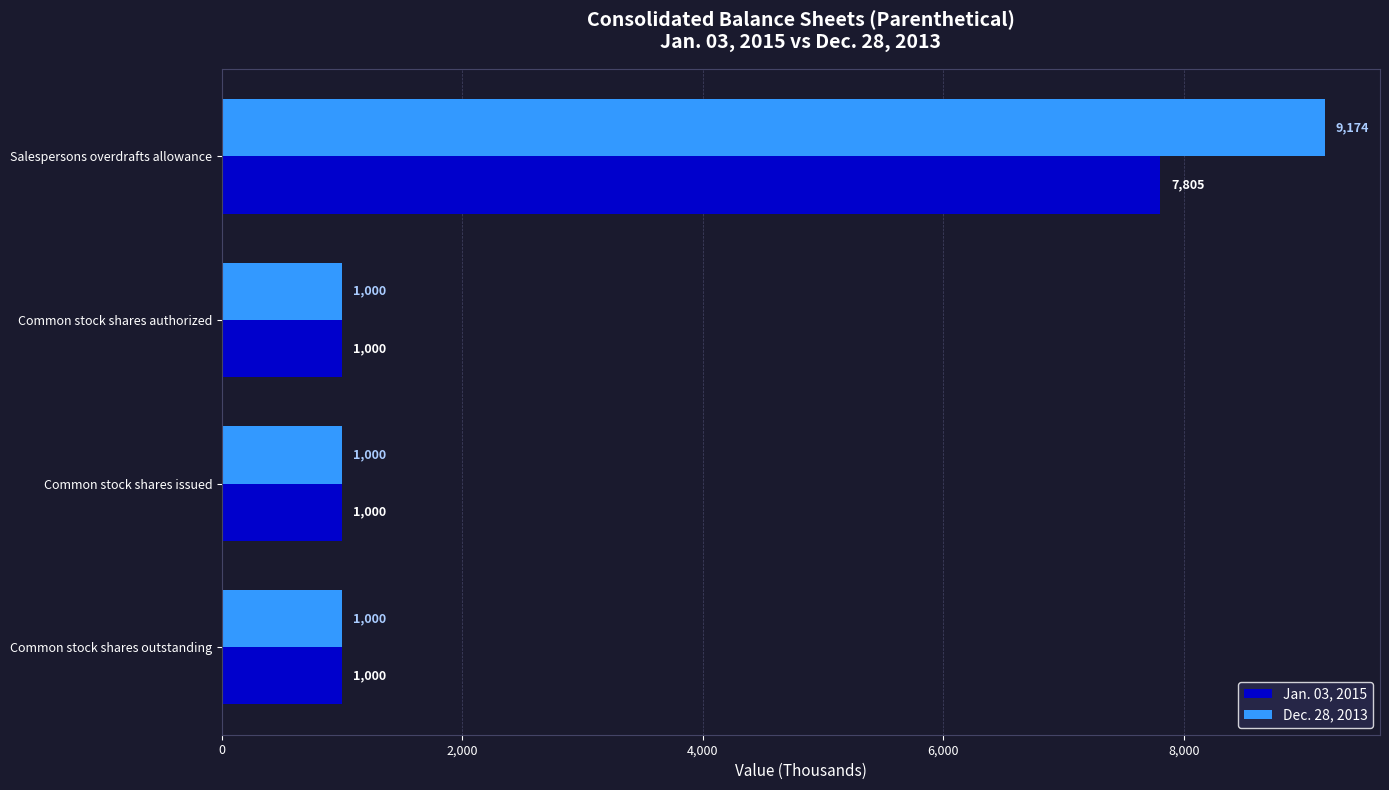

Is it true that Jan. 03, 2015 equals 1626 at Salespersons overdrafts allowance?

False